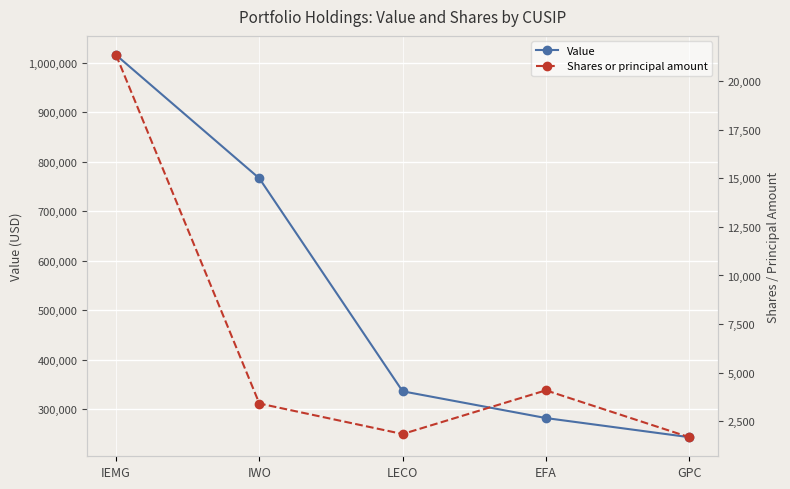

Reading left to right, transcribe all the data shown in this chart.

Value: 1015305	766199	336312	282309	243713
Shares or principal amount: 21334	3418	1850	4096	1688